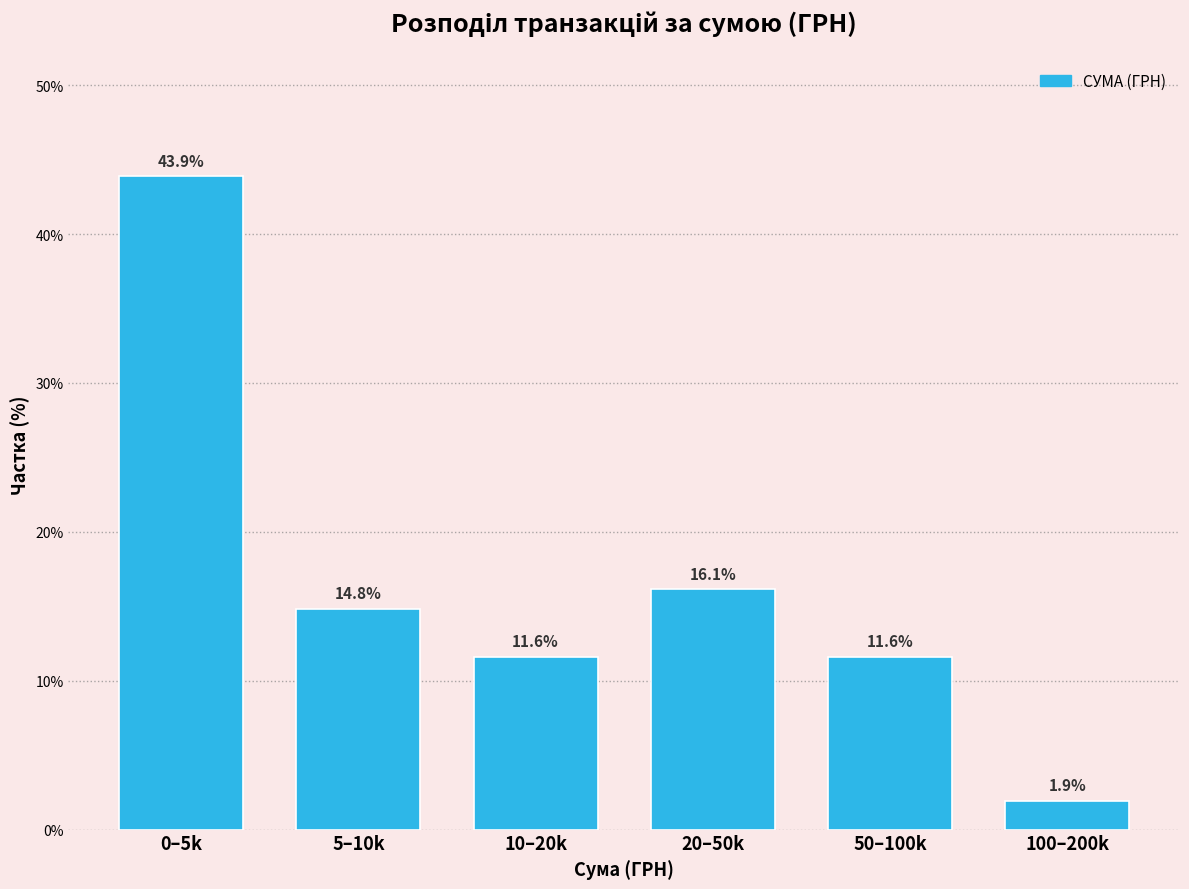

Reading left to right, transcribe all the data shown in this chart.

0–5k=43.9	5–10k=14.8	10–20k=11.6	20–50k=16.1	50–100k=11.6	100–200k=1.9